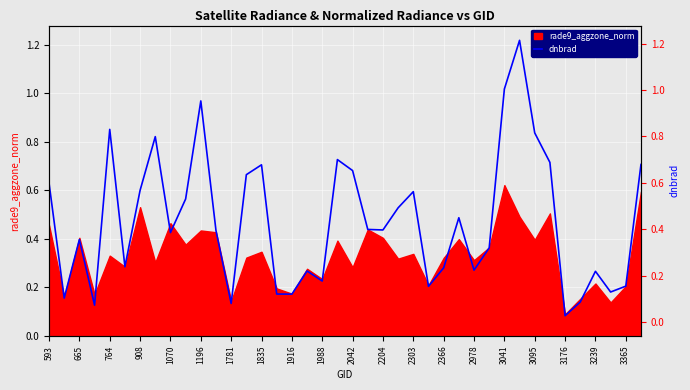

Does the chart display data point markers on the line(s)?

No